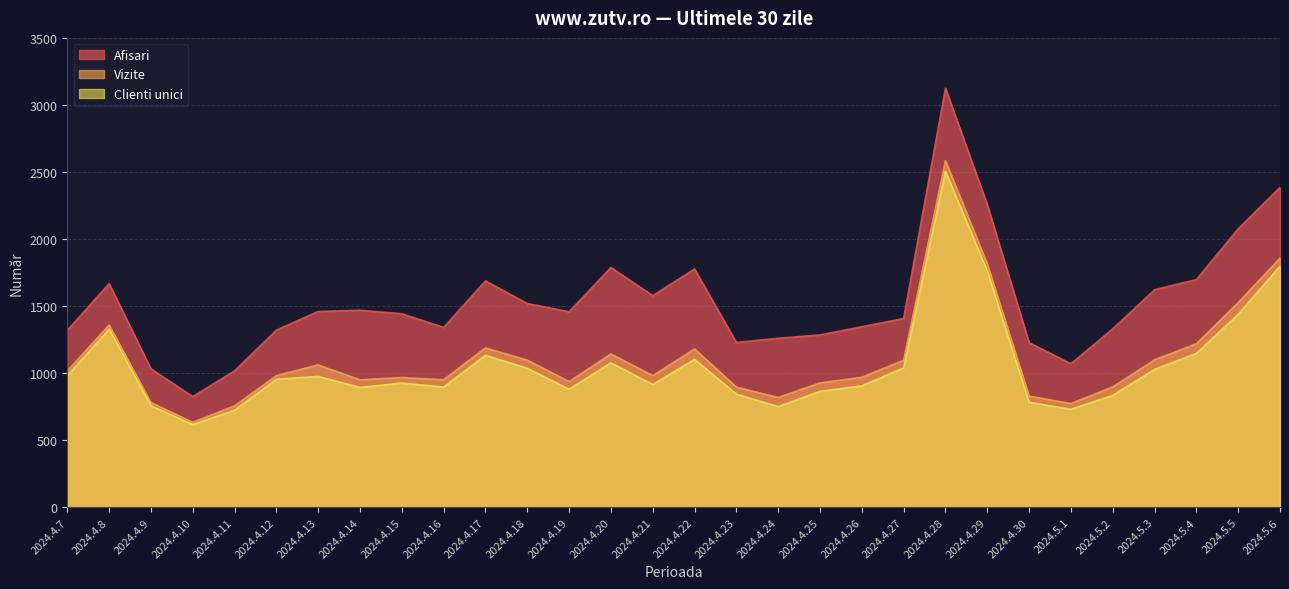

At which label does Vizite first exceed 983?

2024.4.7